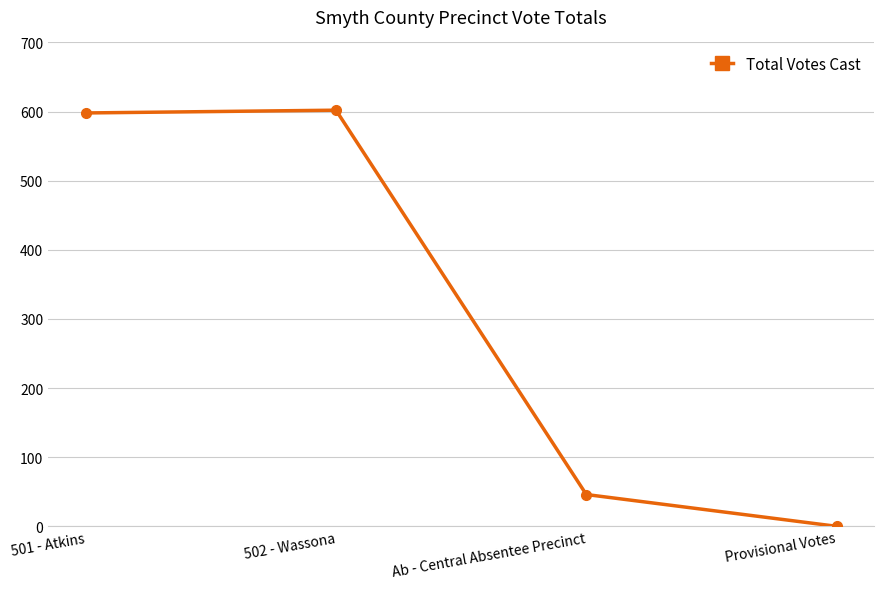

The value at Ab - Central Absentee Precinct is 22. True or false?

False